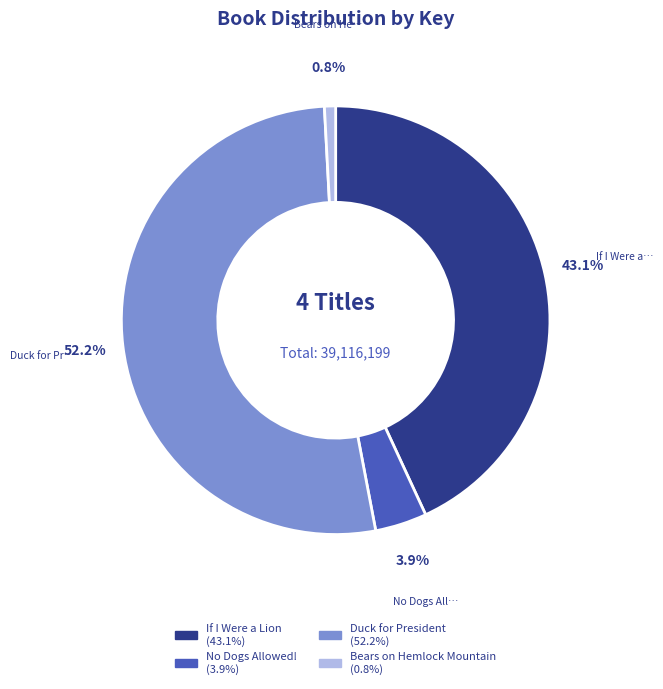

Does any single category account for the majority?

Yes